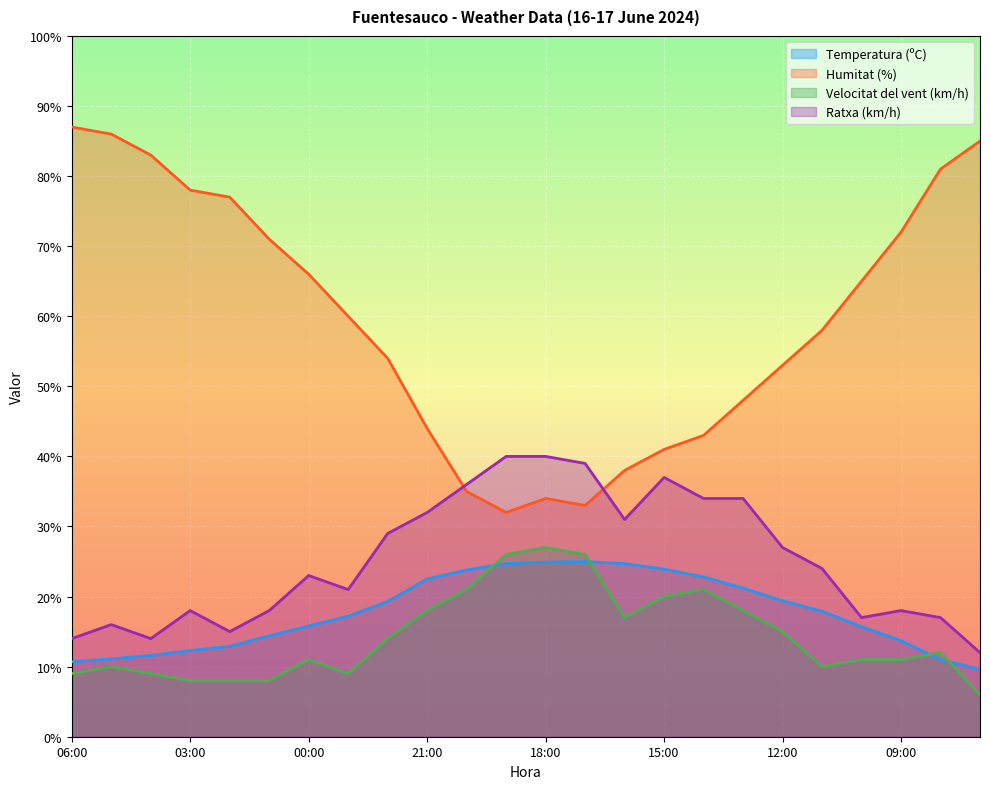

What is the value of the Temperatura (ºC) point at the 19th from the left?

19.4